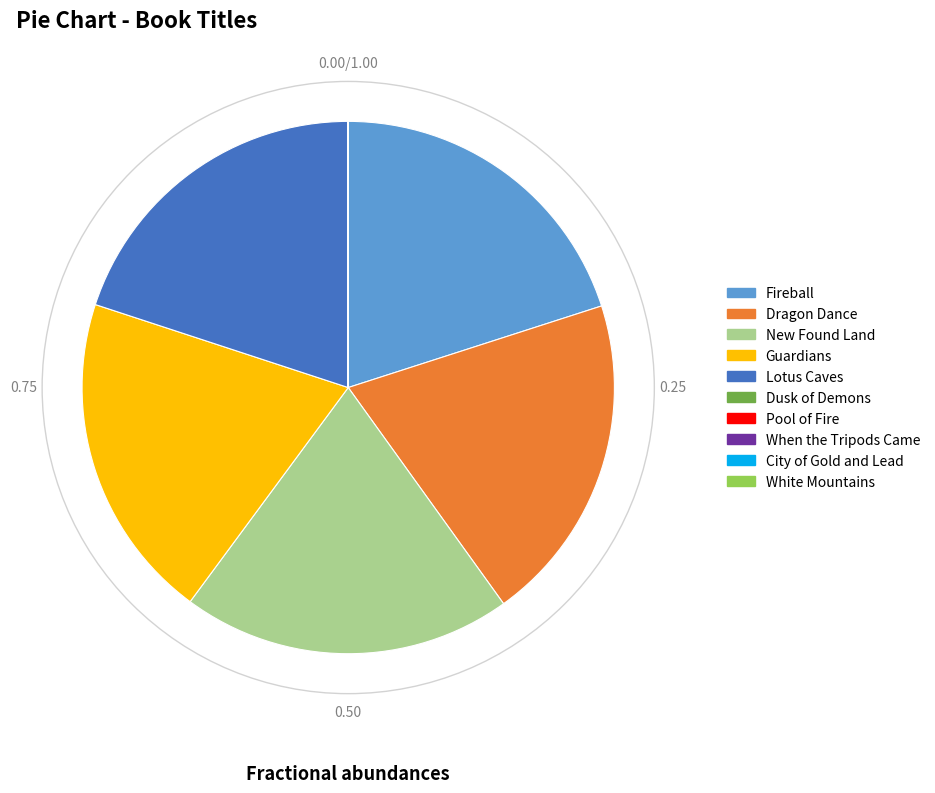

Is there any slice that represents more than half of the pie?

No